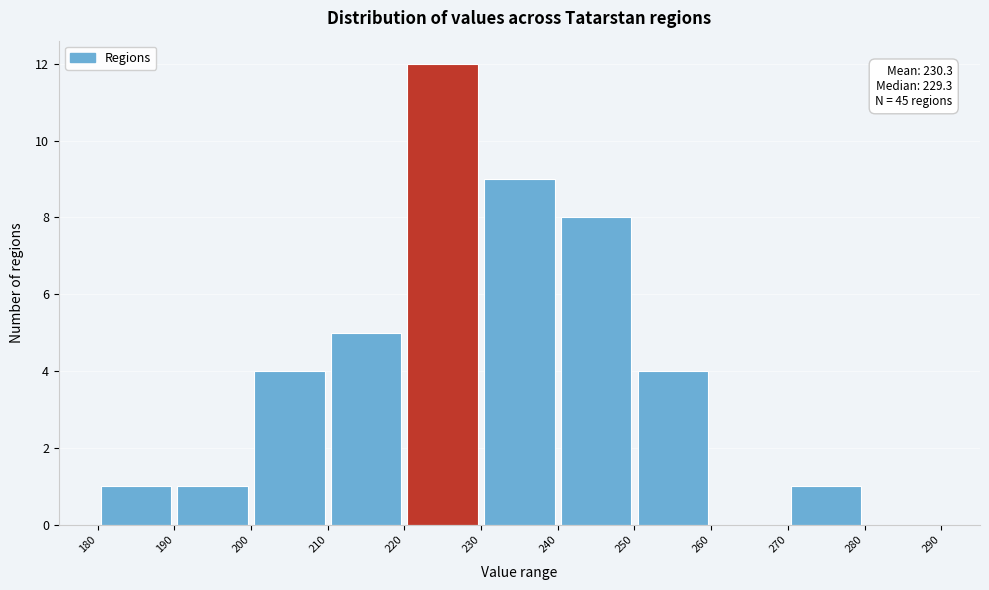

Over which range of the x-axis is the bar tallest?

220 to 230